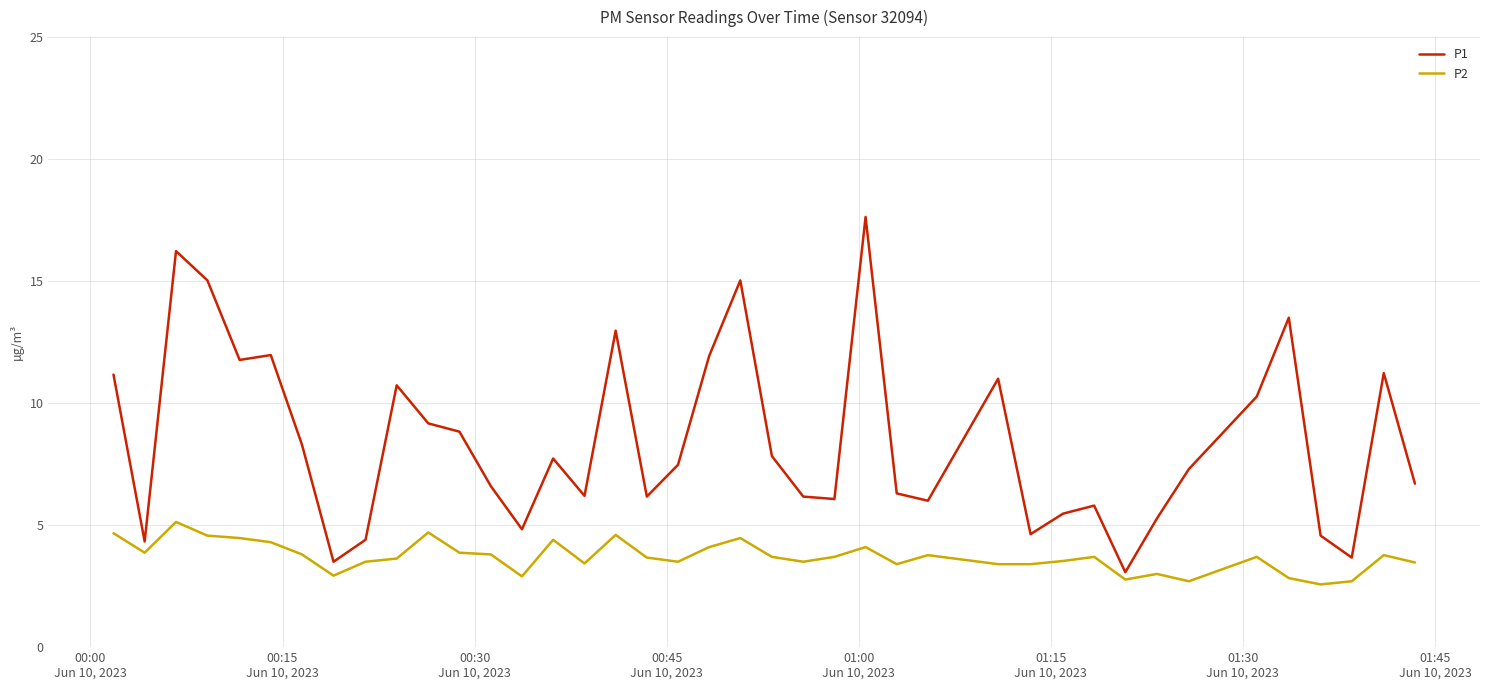

How many interior local peaks does the P1 series have?

11